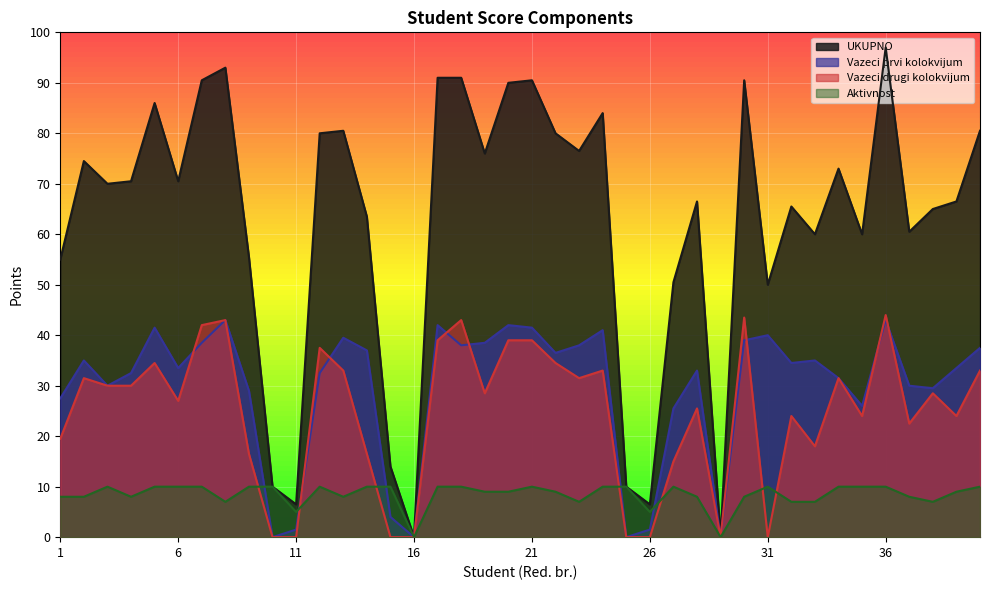

Which series has the widest spread of values?

UKUPNO